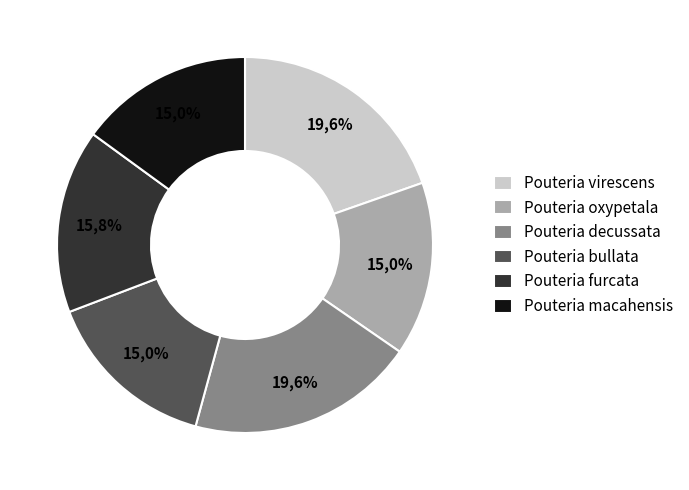

Does Pouteria virescens represent more than half of the total?

No